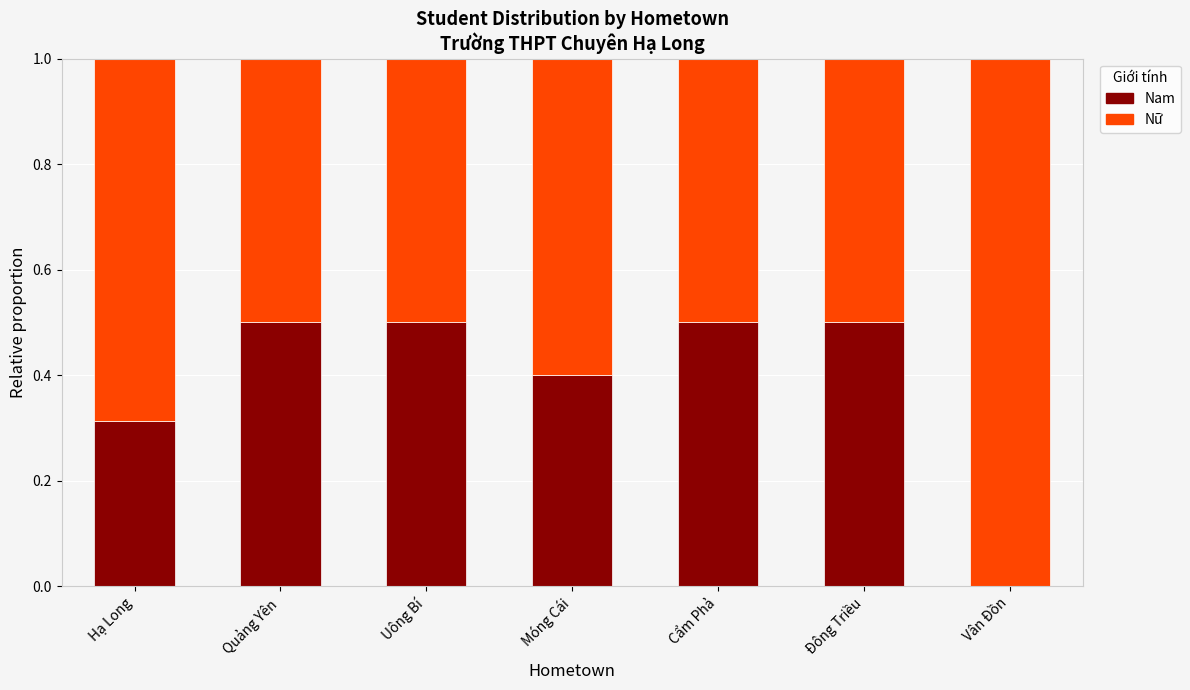

What is the sum of all Nam values?

2.7